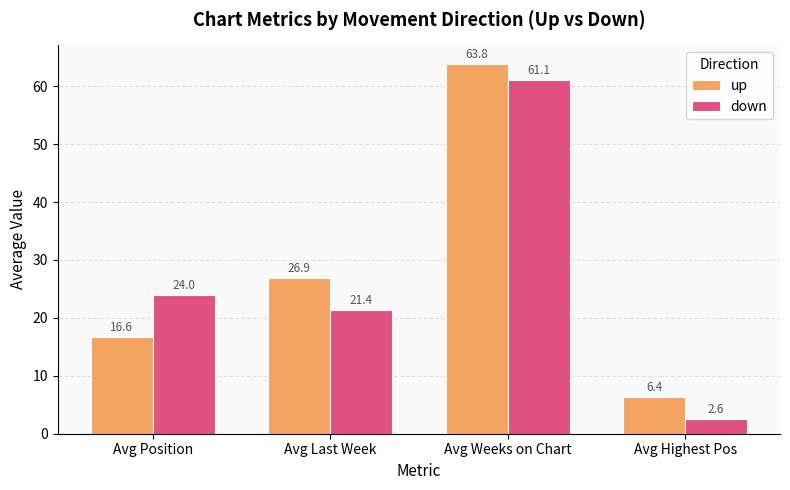

At which category is the sum across all series the highest?

Avg Weeks on Chart